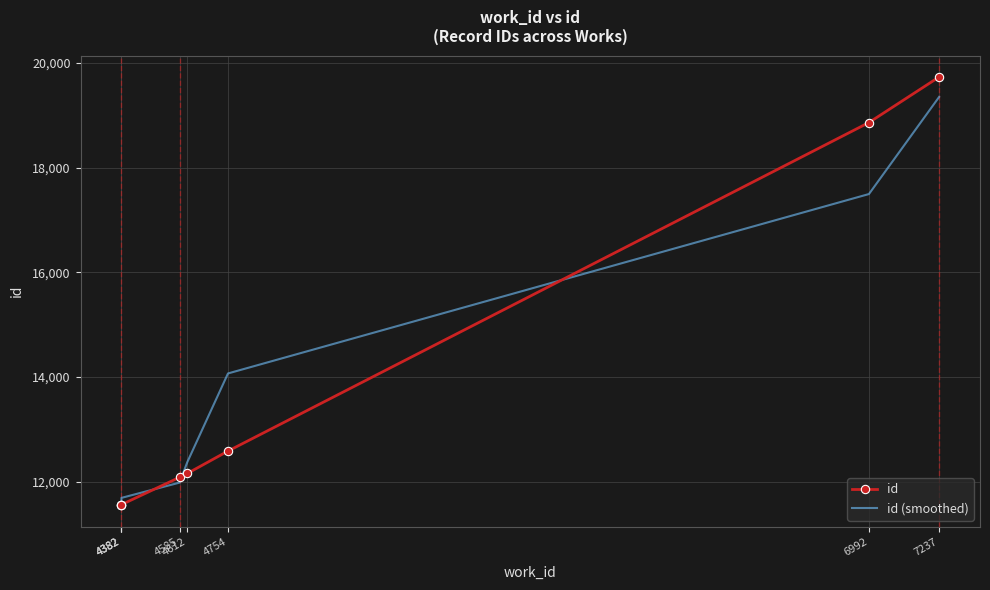

Reading left to right, transcribe all the data shown in this chart.

id: 4382=11545	4382=11546	4382=11559	4585=12081	4612=12155	4754=12583	6992=18864	7237=19735
id (smoothed): 4382=11545	4382=11560	4382=11688	4585=11980	4612=12372	4754=14067	6992=17497	7237=19353